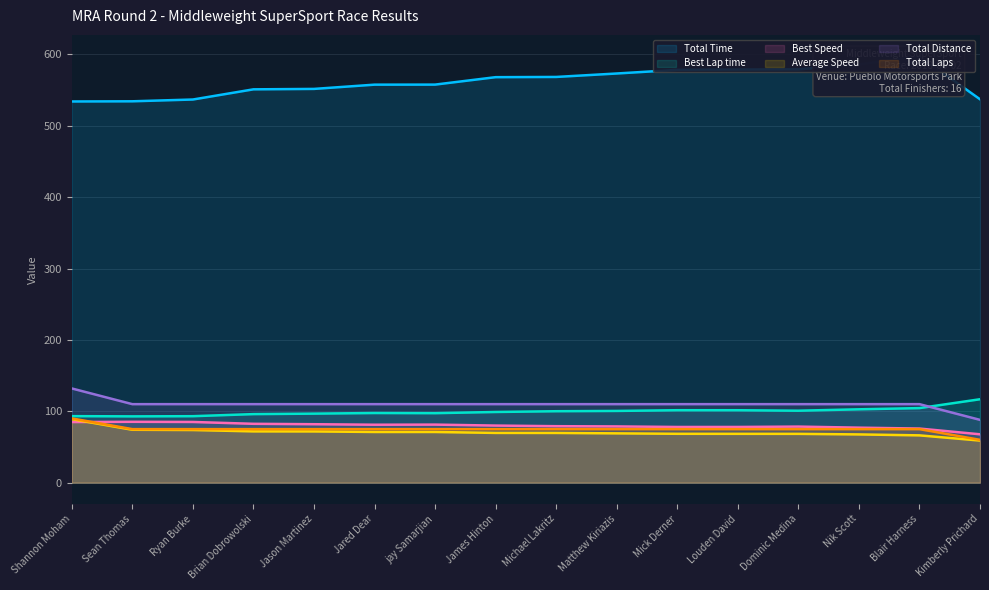

What position from the right is Matthew Kiriazis?

7